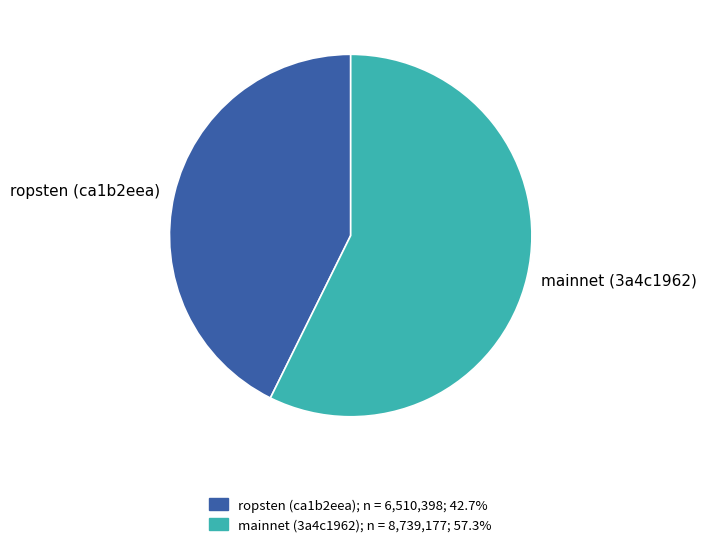

Is the sum of ropsten (ca1b2eea) and mainnet (3a4c1962) greater than half?

Yes